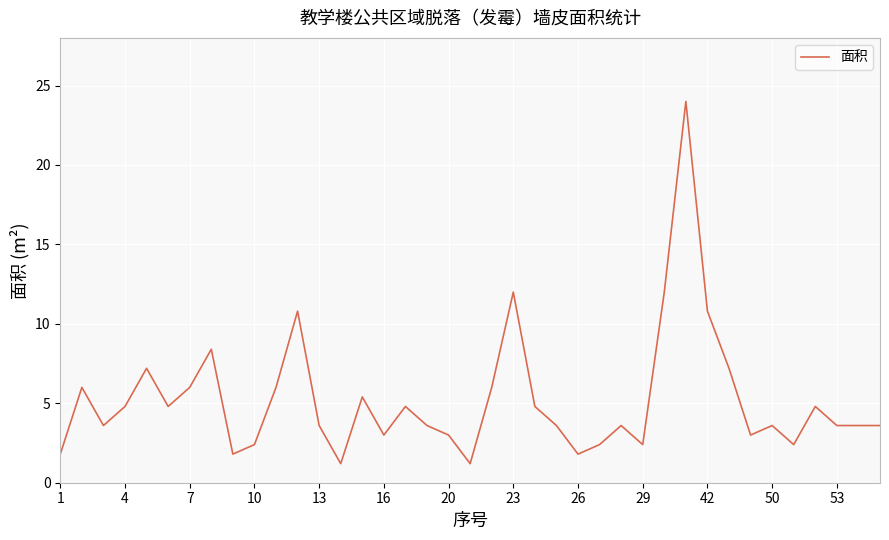

What is the difference between the maximum and minimum values?

22.8